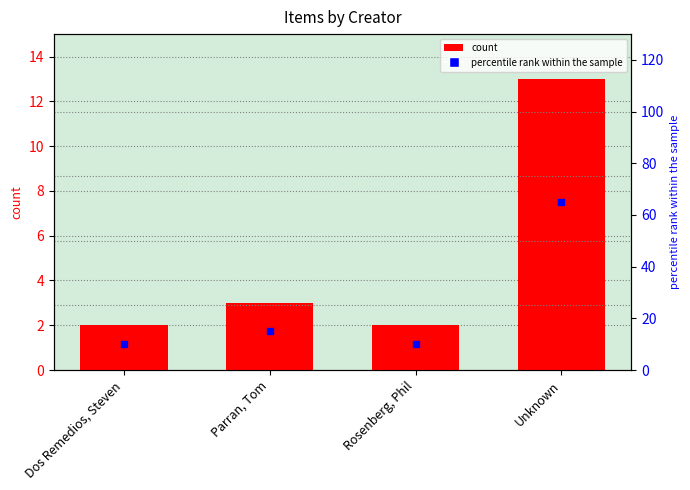

At which category is the sum across all series the highest?

Unknown